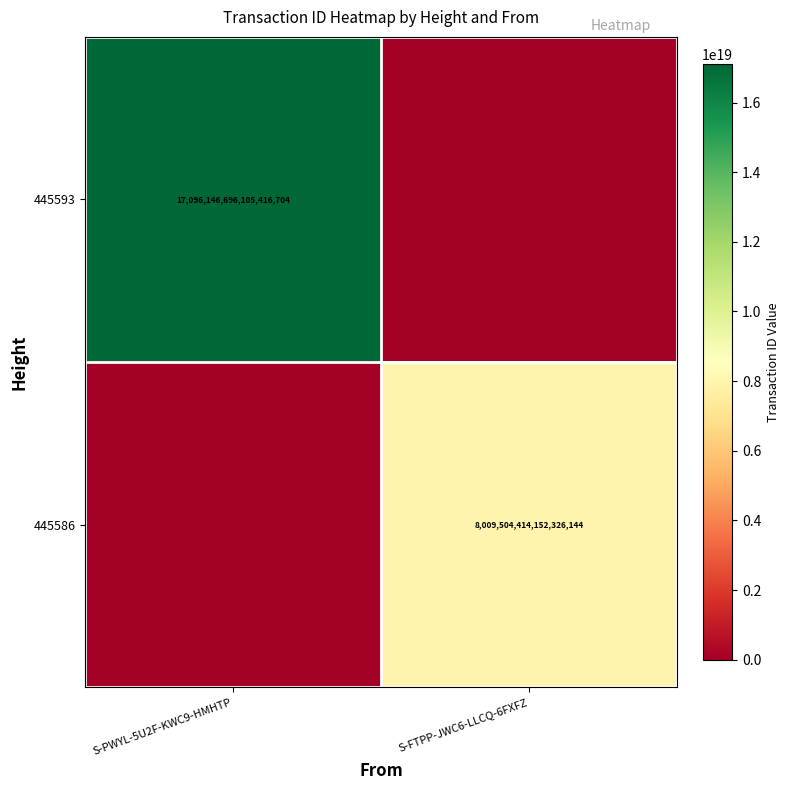

The value of 445593 at S-PWYL-5U2F-KWC9-HMHTP is 9688504081211650048. True or false?

False